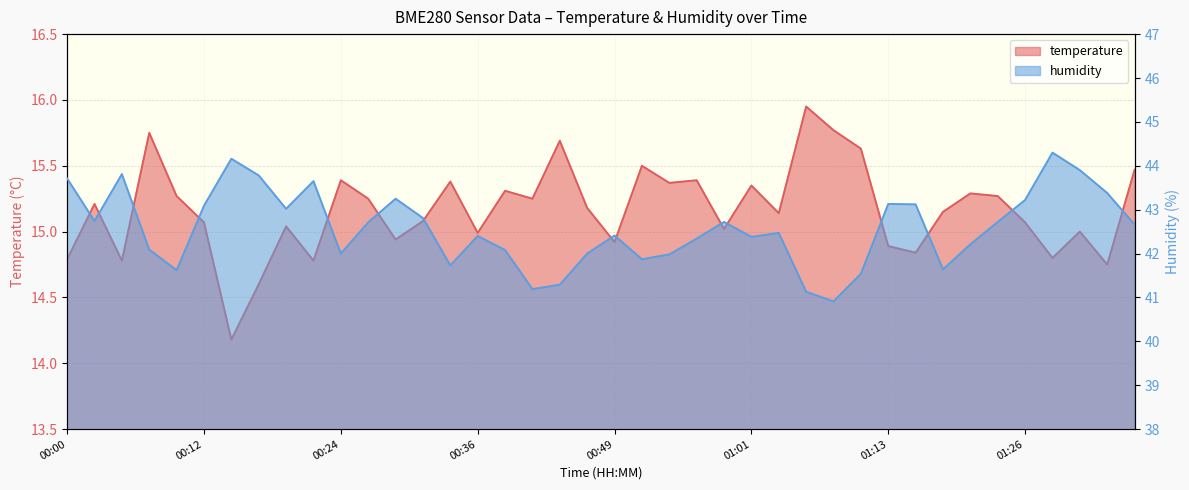

Reading left to right, transcribe all the data shown in this chart.

temperature: 14.8	15.2	14.8	15.8	15.3	15.1	14.2	14.6	15.0	14.8	15.4	15.2	14.9	15.1	15.4	15.0	15.3	15.2	15.7	15.2	14.9	15.5	15.4	15.4	15.0	15.3	15.1	15.9	15.8	15.6	14.9	14.8	15.2	15.3	15.3	15.1	14.8	15.0	14.8	15.5
humidity: 43.7	42.7	43.8	42.1	41.6	43.1	44.2	43.8	43.0	43.6	42.0	42.7	43.2	42.8	41.7	42.4	42.1	41.2	41.3	42.0	42.4	41.9	42.0	42.3	42.7	42.4	42.5	41.1	40.9	41.5	43.1	43.1	41.6	42.2	42.7	43.2	44.3	43.9	43.4	42.7